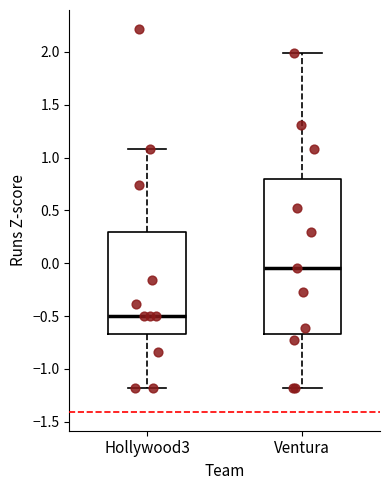

Reading left to right, transcribe this box plot: for each box, give where its median line is, the range the box spans, and where its two whiskers end, as read against the y-axis. The values are not printed on the chart, so give them approximately, as read against the axis.

Hollywood3: median -0.50, box -0.65 to 0.30, whiskers -1.20 to 1.10
Ventura: median -0.05, box -0.65 to 0.80, whiskers -1.20 to 2.00